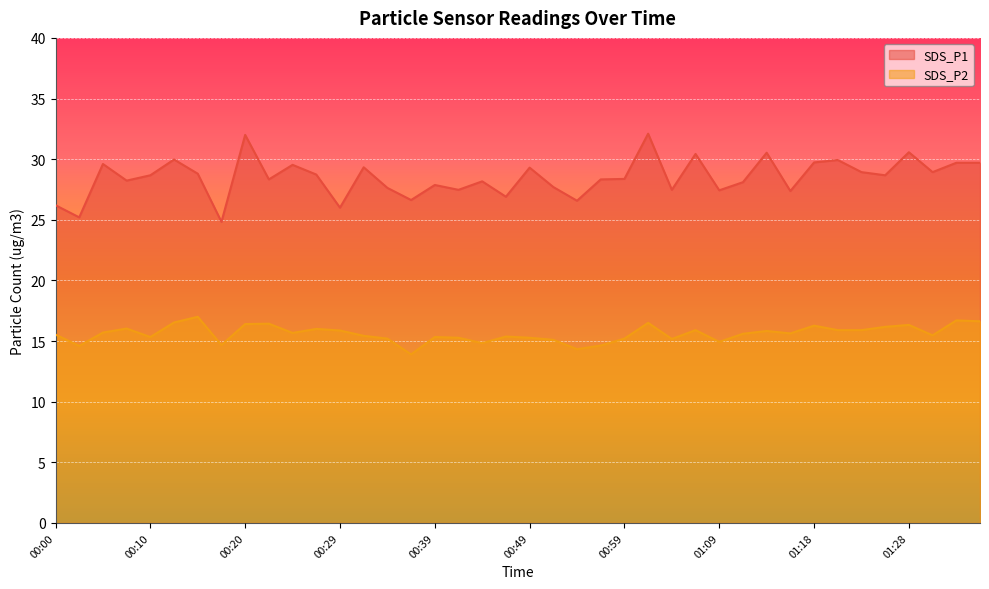

Which label corresponds to the smallest value in the chart?

00:37